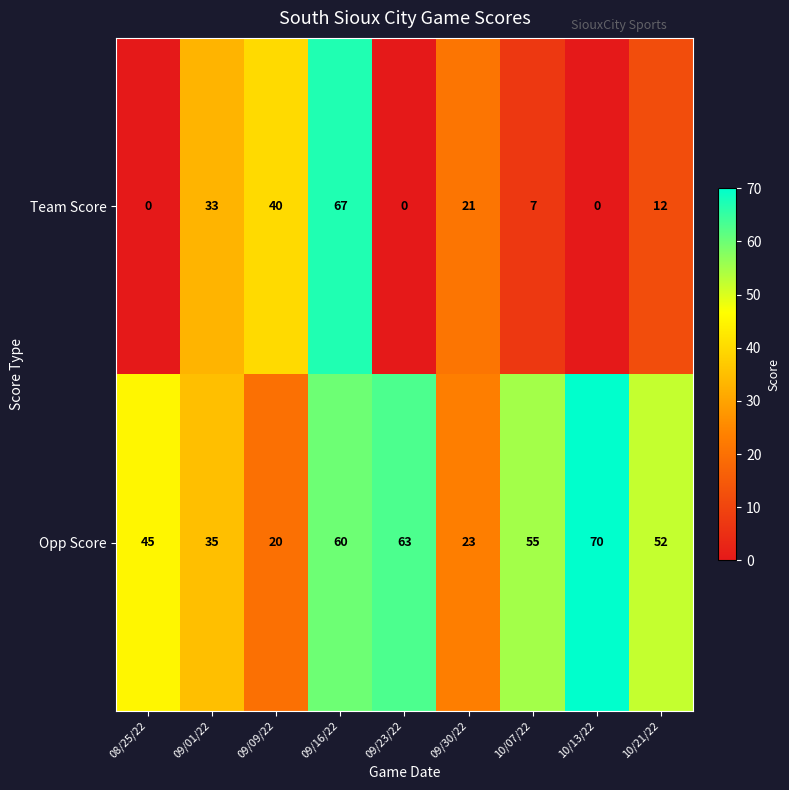

What is the sum of the Team Score values at 10/21/22 and 09/01/22?

45